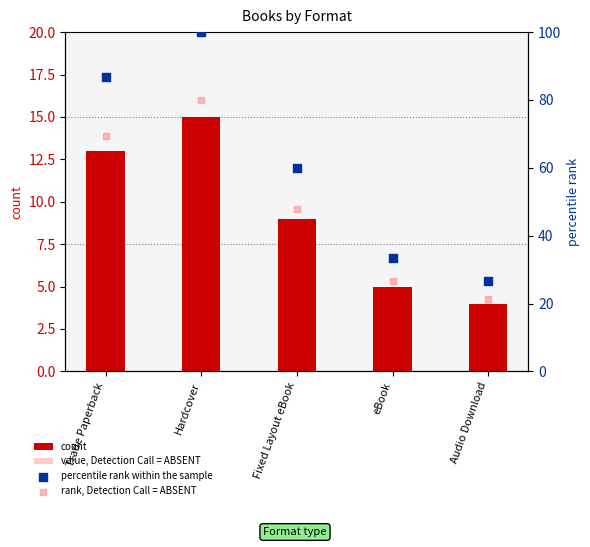

Which series has the largest total across all categories?

percentile rank within the sample